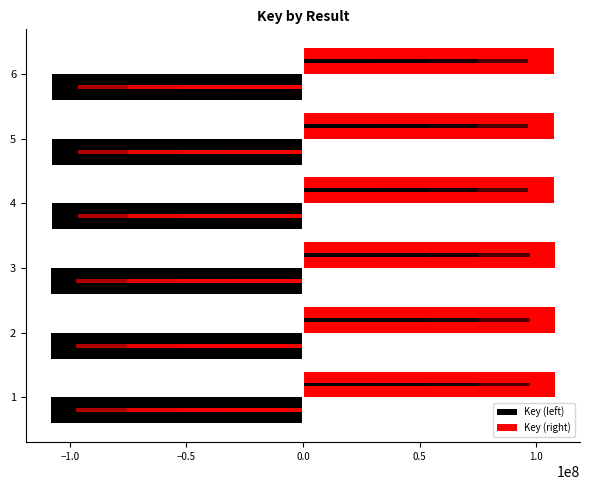

Is the value of Key (right) at 6 greater than the value of Key (left) at 4?

Yes